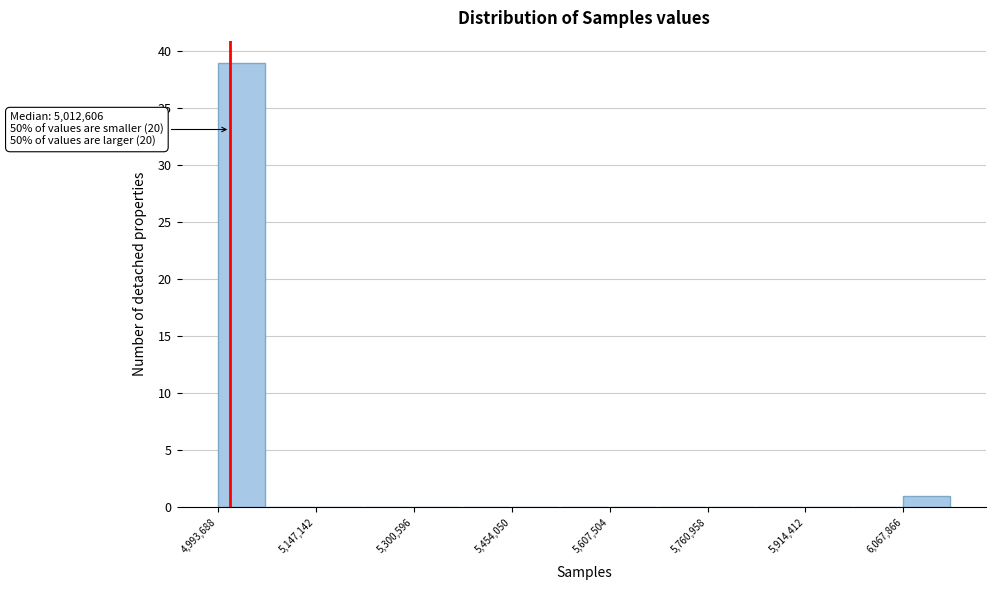

Read against the x-axis, roughly where is the centre of the tallest bar?

5040000